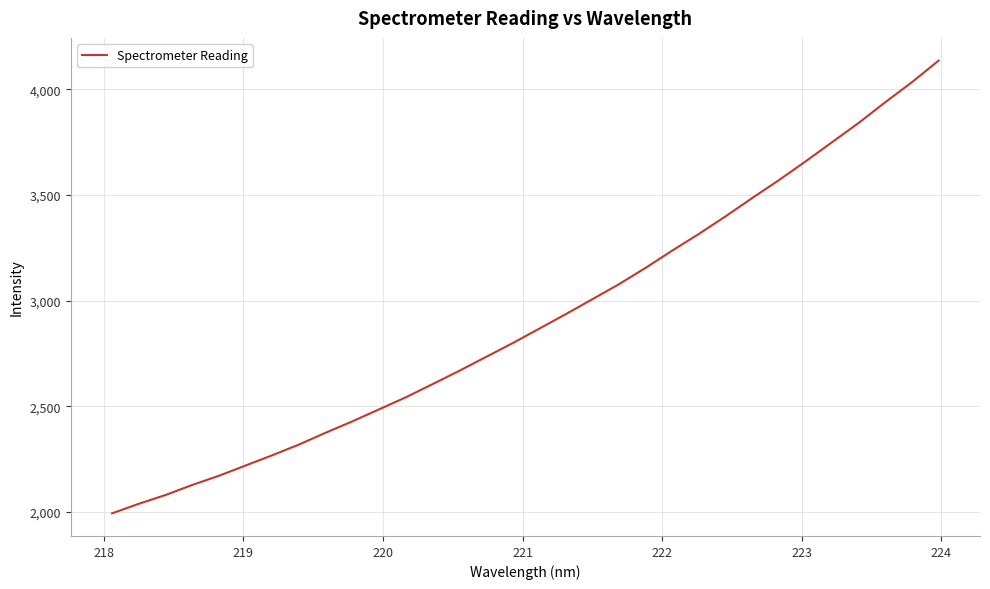

What is the sum of all values?

93251.8